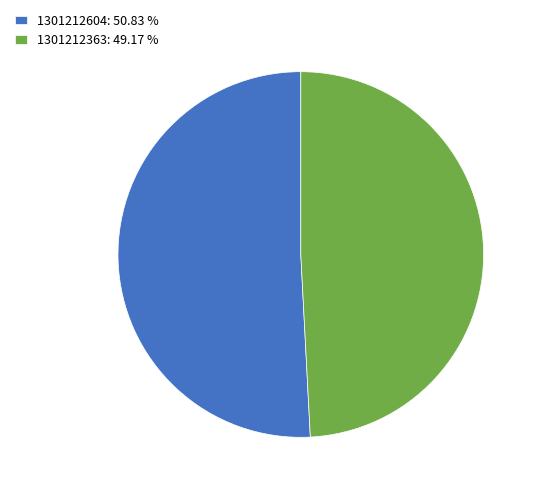

Rank the categories by value from highest to lowest.

1301212604, 1301212363